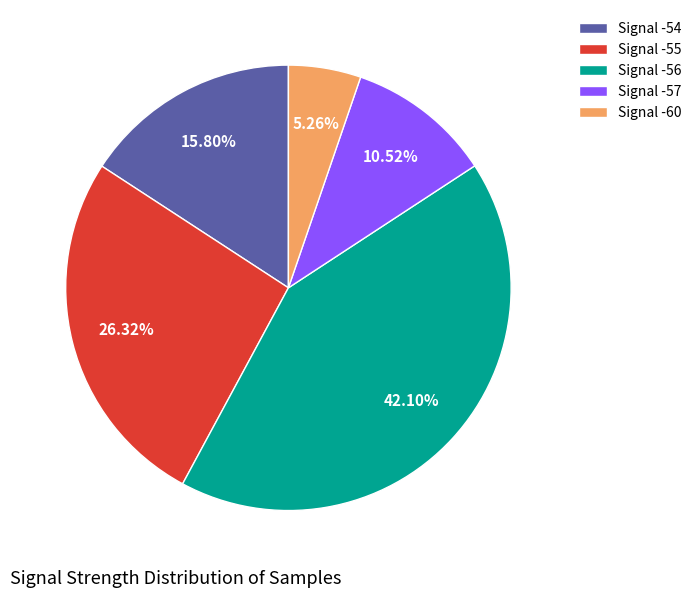

Rank the categories by value from highest to lowest.

Signal -56, Signal -55, Signal -54, Signal -57, Signal -60